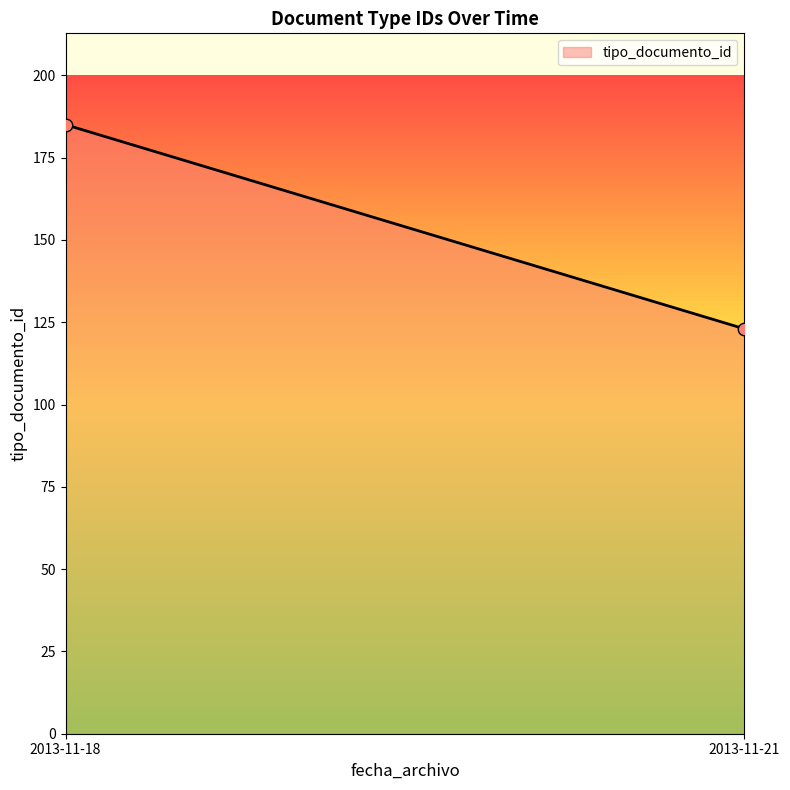

What is the difference between the maximum and minimum values?

62.0